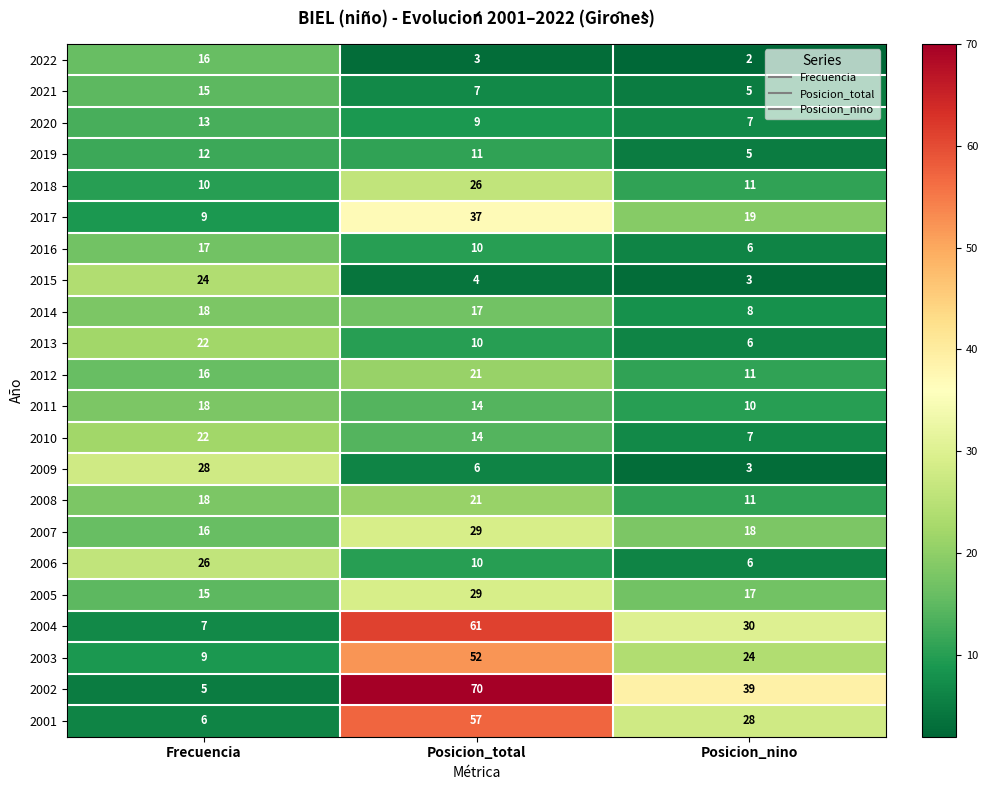

What is the difference between the 2012 values at Posicion_nino and Posicion_total?

10